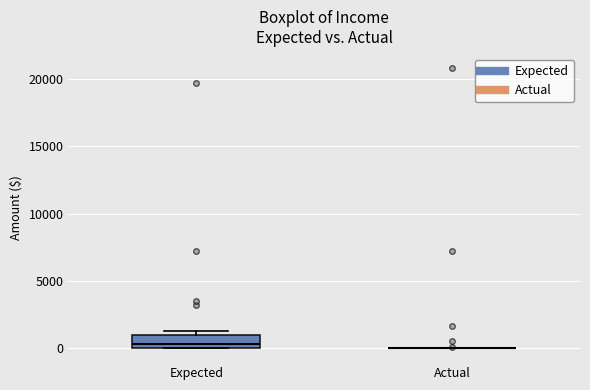

Reading left to right, read every box against the y-axis: the position of its median line, the range the box covers, and the ends of its whiskers. The values are not printed on the chart, so give them approximately, as read against the axis.

Expected: median 500, box 0 to 1000, whiskers 0 to 1500
Actual: box collapsed to a line at 0, whiskers 0 to 0